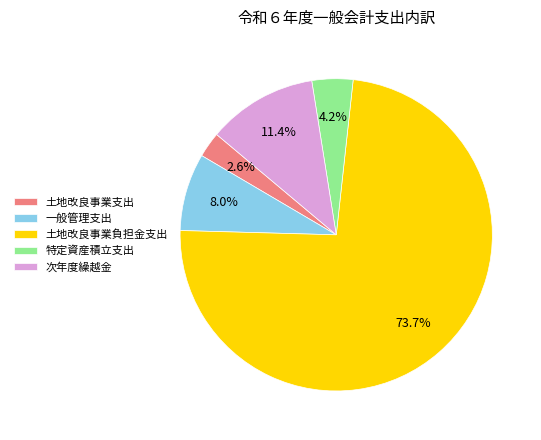

Combined, do 特定資産積立支出 and 土地改良事業負担金支出 account for over 50%?

Yes